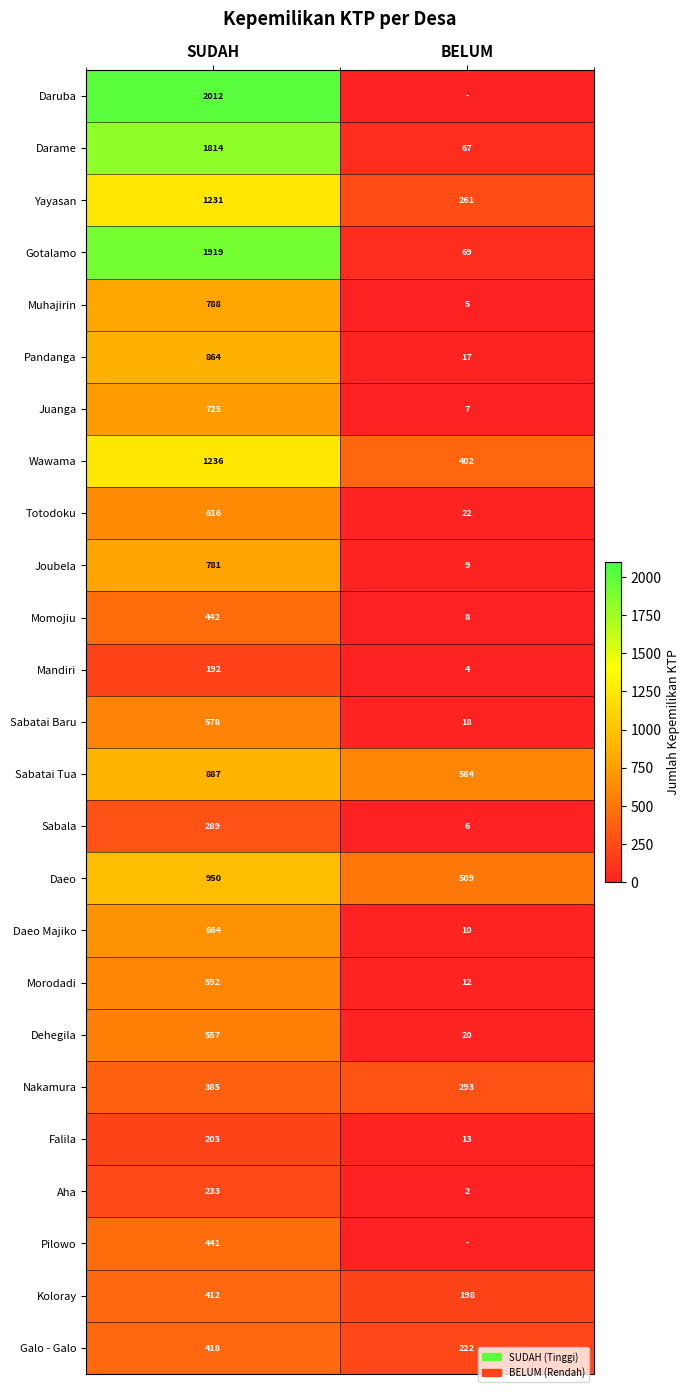

What is the sum of the Dehegila values at SUDAH and BELUM?

577